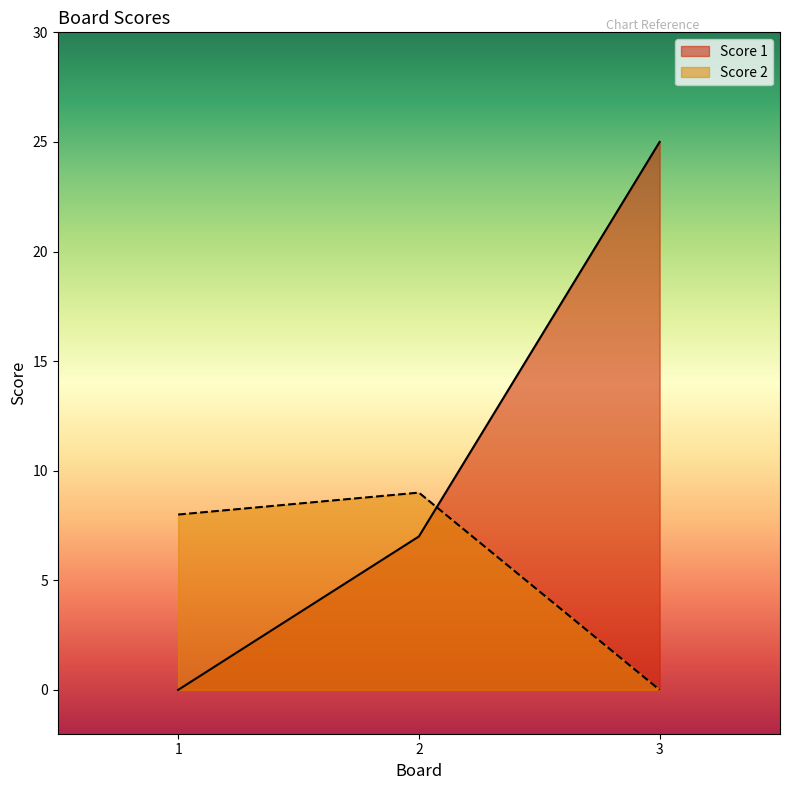

What is the maximum value shown in the chart?

25